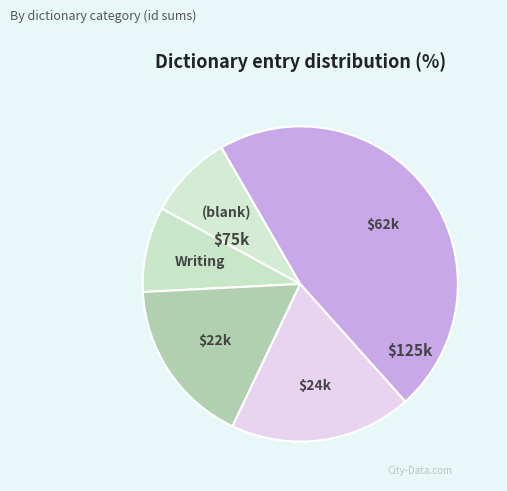

How many segments does this pie chart have?

5